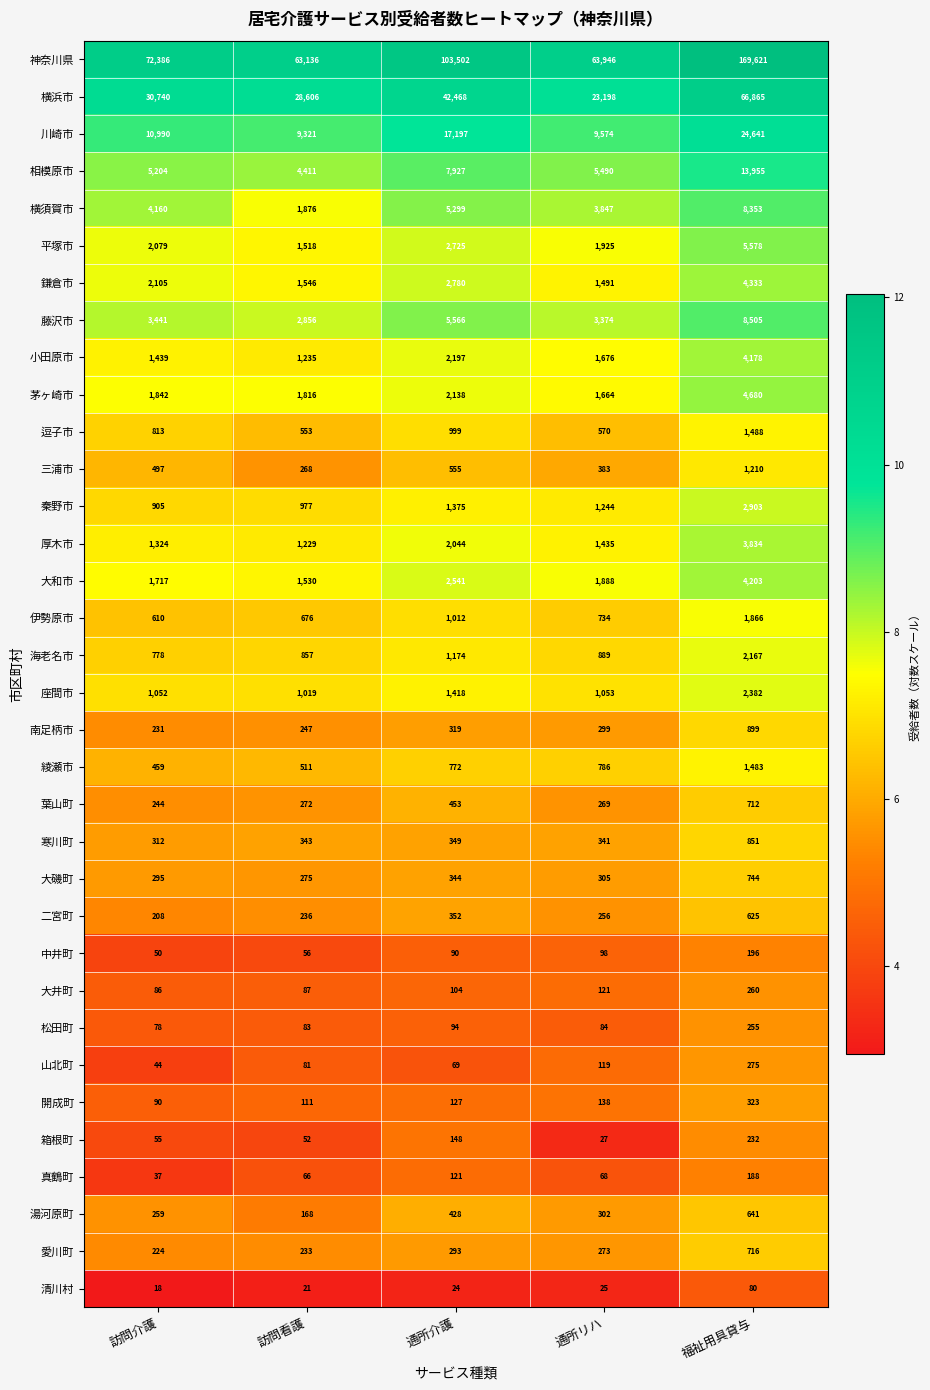

What is the total value across all series at 通所介護?

207004